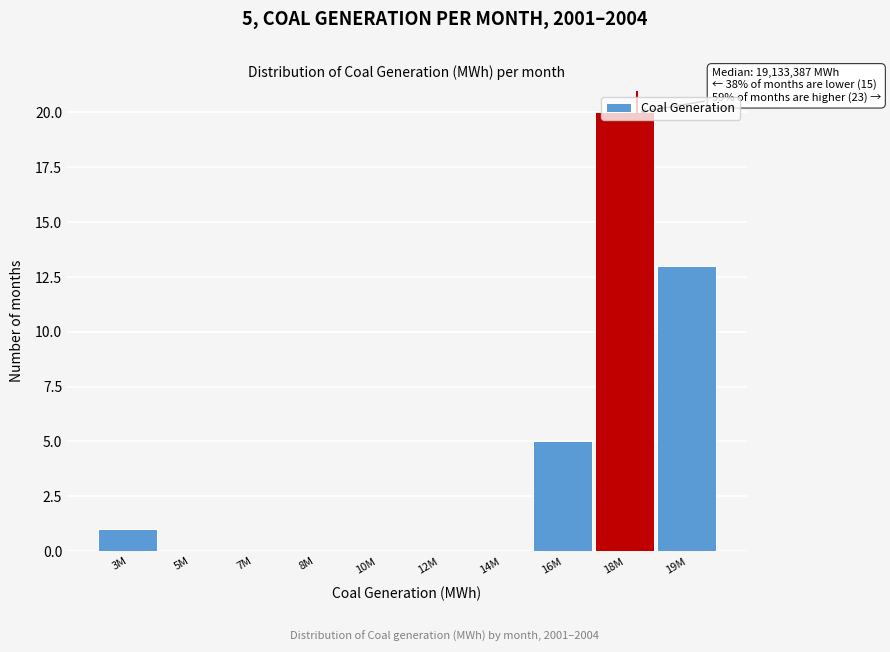

What is the sum of all values?

39